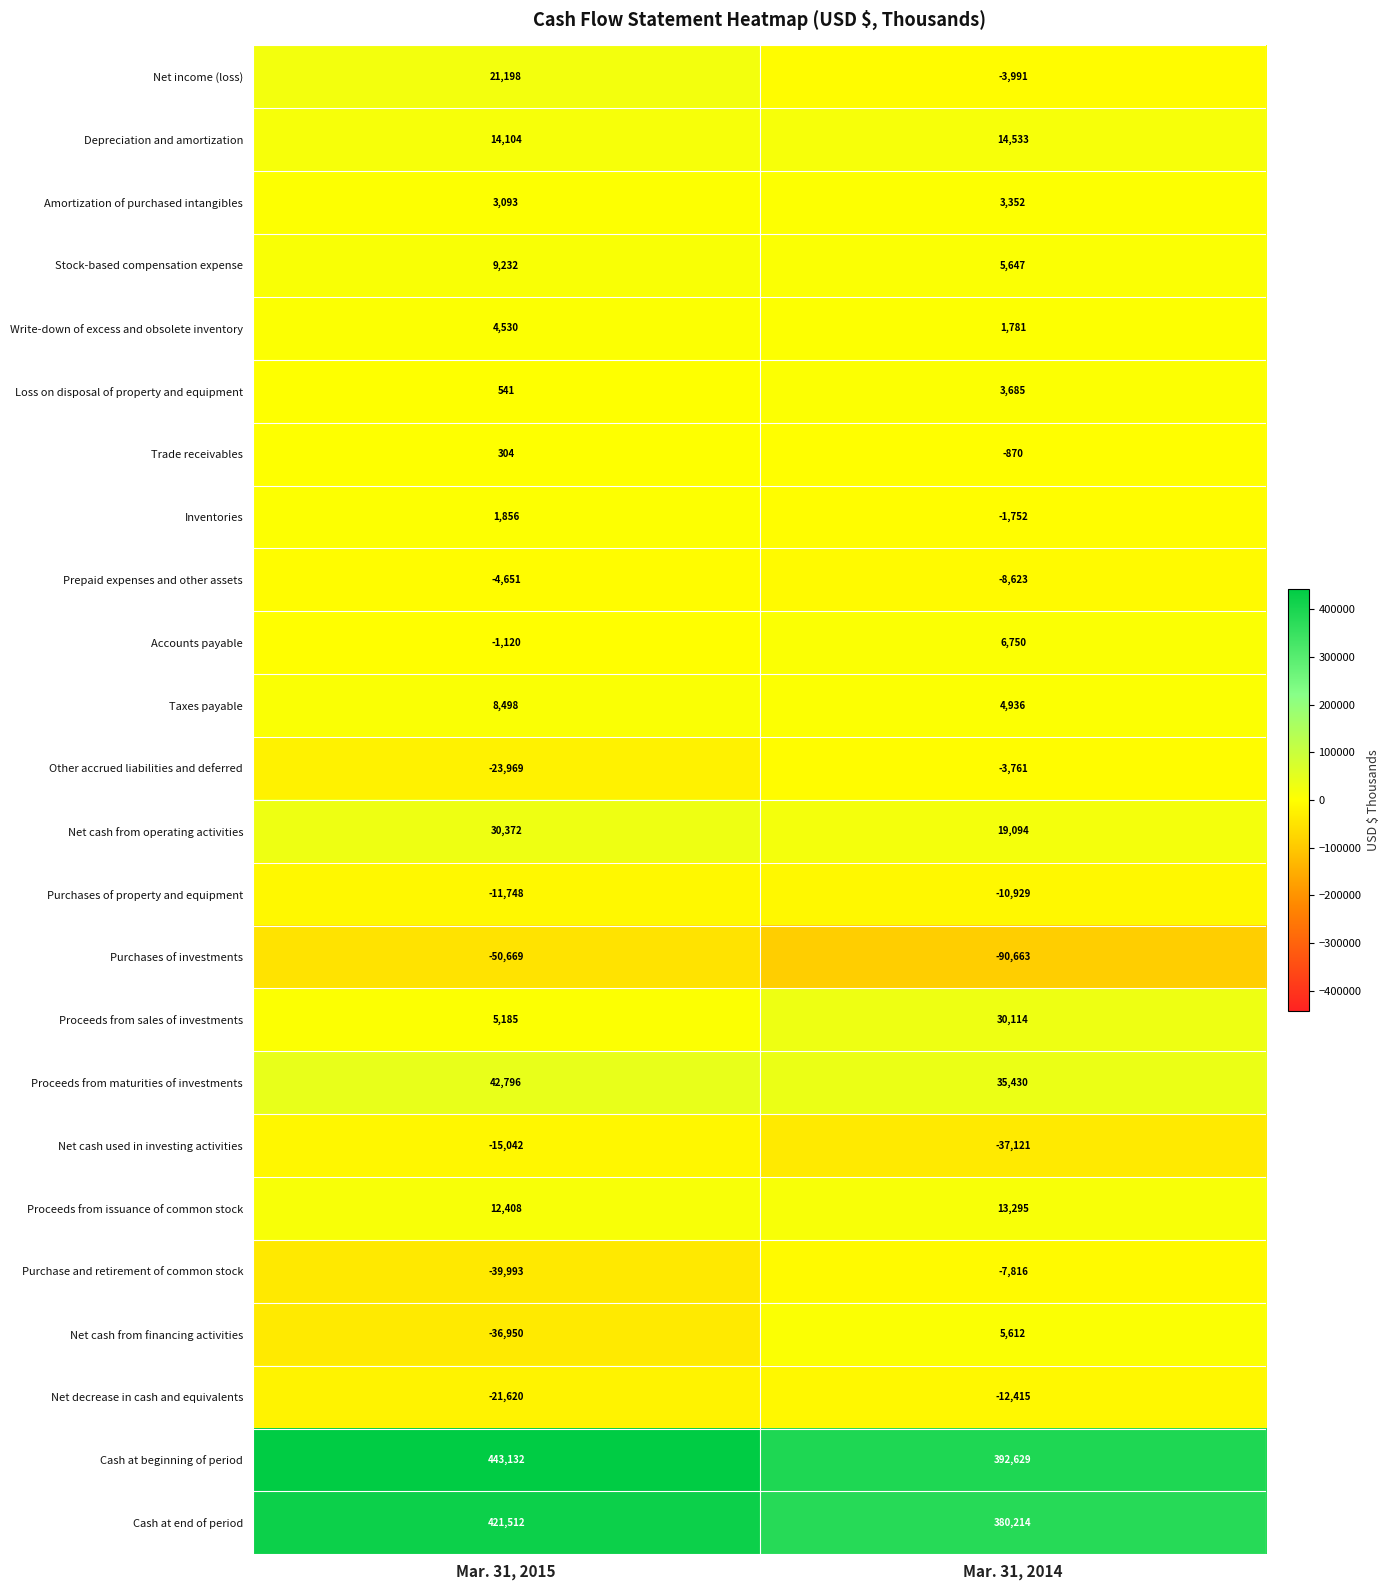

The value of Stock-based compensation expense at Mar. 31, 2014 is 2730. True or false?

False